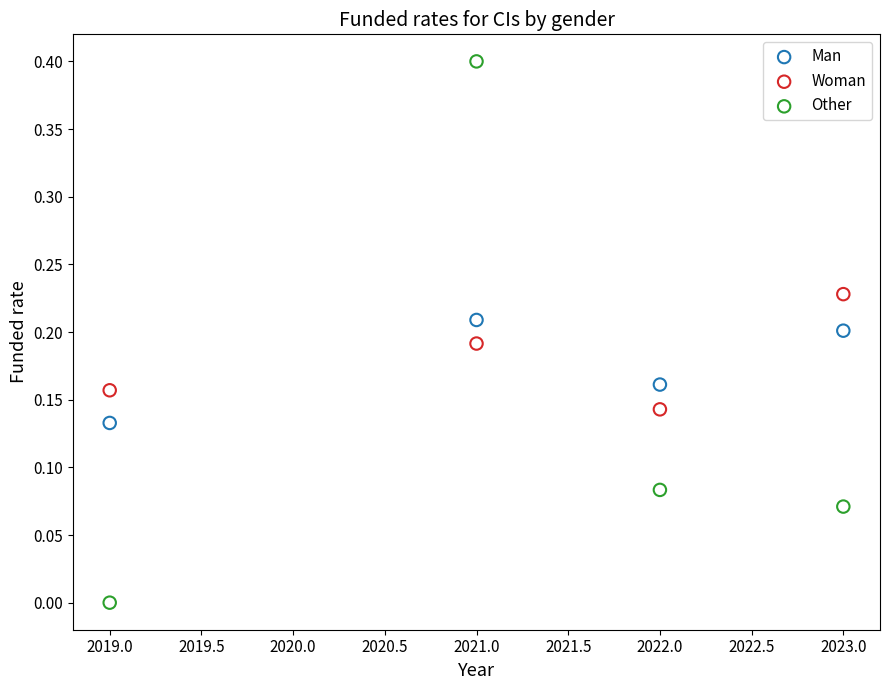

Which series has the widest spread of Y values?

Other